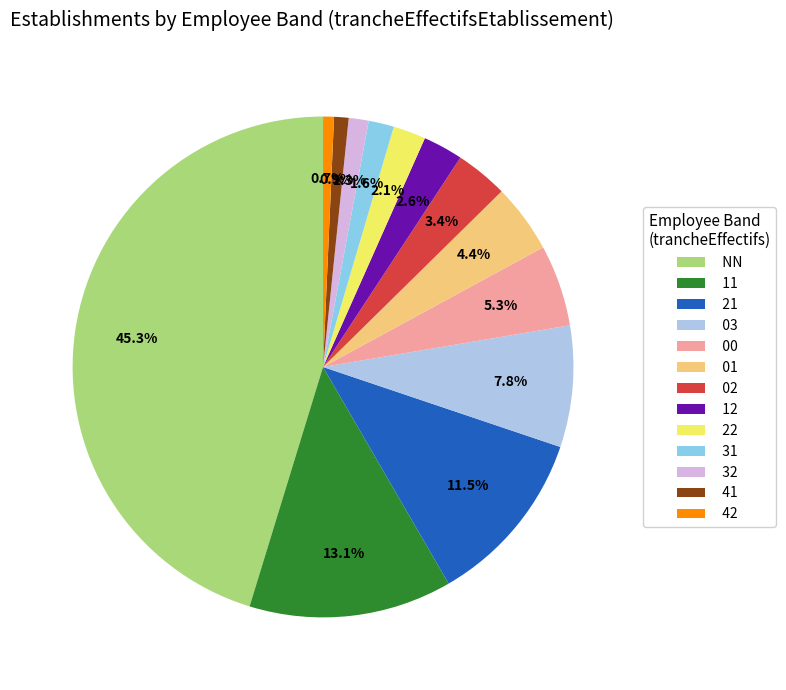

What percentage is NOT represented by 11?

86.9%